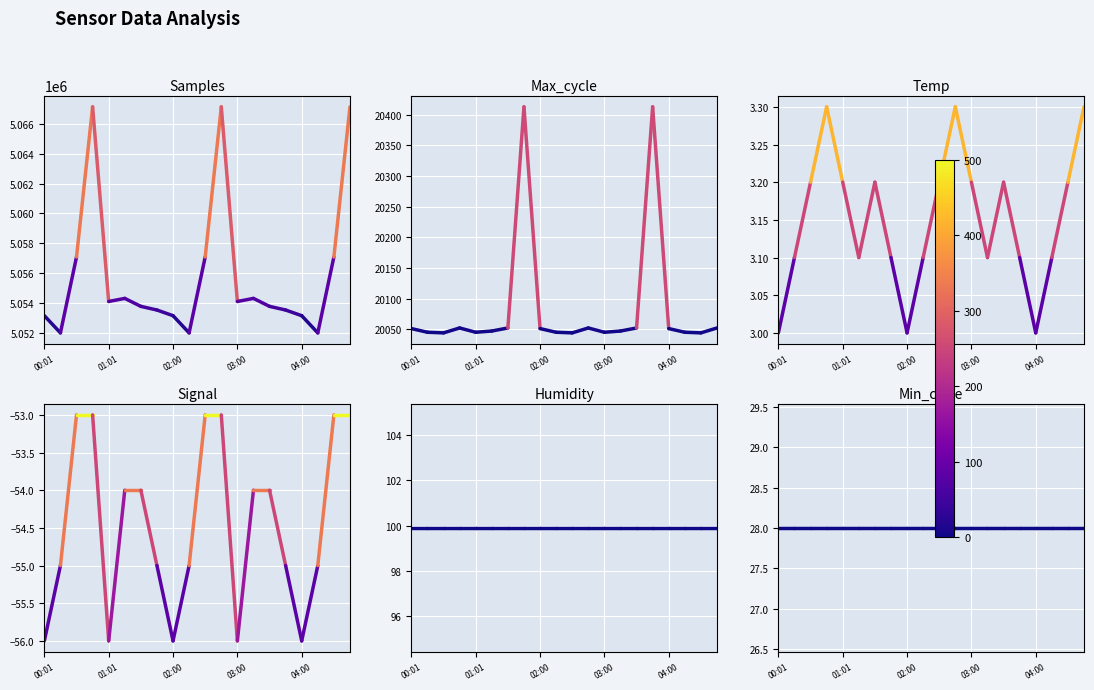

The Samples series shows 5053142.0 at 00:01. True or false?

True